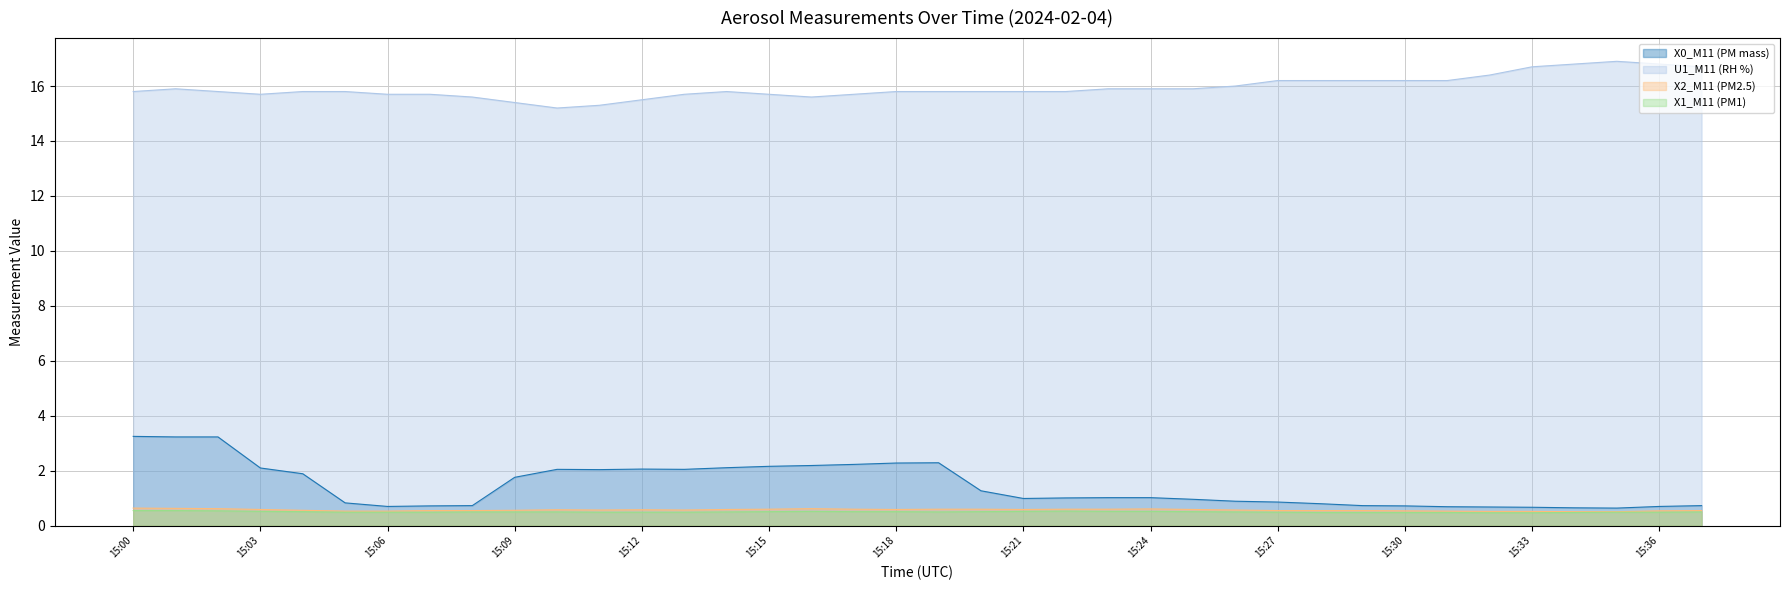

Reading right to left, what are all the values shown in this chart?

X0_M11 (PM mass): 15:37=0.7	15:36=0.7	15:35=0.6	15:34=0.7	15:33=0.7	15:32=0.7	15:31=0.7	15:30=0.7	15:29=0.7	15:28=0.8	15:27=0.9	15:26=0.9	15:25=1.0	15:24=1.0	15:23=1.0	15:22=1.0	15:21=1.0	15:20=1.3	15:19=2.3	15:18=2.3	15:17=2.2	15:16=2.2	15:15=2.2	15:14=2.1	15:13=2.0	15:12=2.1	15:11=2.0	15:10=2.0	15:09=1.8	15:08=0.7	15:07=0.7	15:06=0.7	15:05=0.8	15:04=1.9	15:03=2.1	15:02=3.2	15:01=3.2	15:00=3.2
U1_M11 (RH %): 15:37=16.7	15:36=16.8	15:35=16.9	15:34=16.8	15:33=16.7	15:32=16.4	15:31=16.2	15:30=16.2	15:29=16.2	15:28=16.2	15:27=16.2	15:26=16.0	15:25=15.9	15:24=15.9	15:23=15.9	15:22=15.8	15:21=15.8	15:20=15.8	15:19=15.8	15:18=15.8	15:17=15.7	15:16=15.6	15:15=15.7	15:14=15.8	15:13=15.7	15:12=15.5	15:11=15.3	15:10=15.2	15:09=15.4	15:08=15.6	15:07=15.7	15:06=15.7	15:05=15.8	15:04=15.8	15:03=15.7	15:02=15.8	15:01=15.9	15:00=15.8
X2_M11 (PM2.5): 15:37=0.6	15:36=0.5	15:35=0.5	15:34=0.5	15:33=0.5	15:32=0.5	15:31=0.5	15:30=0.5	15:29=0.6	15:28=0.6	15:27=0.6	15:26=0.6	15:25=0.6	15:24=0.6	15:23=0.6	15:22=0.6	15:21=0.6	15:20=0.6	15:19=0.6	15:18=0.6	15:17=0.6	15:16=0.6	15:15=0.6	15:14=0.6	15:13=0.6	15:12=0.6	15:11=0.6	15:10=0.6	15:09=0.6	15:08=0.6	15:07=0.6	15:06=0.5	15:05=0.5	15:04=0.6	15:03=0.6	15:02=0.6	15:01=0.6	15:00=0.6
X1_M11 (PM1): 15:37=0.5	15:36=0.5	15:35=0.5	15:34=0.5	15:33=0.5	15:32=0.5	15:31=0.5	15:30=0.5	15:29=0.5	15:28=0.5	15:27=0.5	15:26=0.5	15:25=0.5	15:24=0.5	15:23=0.5	15:22=0.5	15:21=0.5	15:20=0.5	15:19=0.5	15:18=0.5	15:17=0.5	15:16=0.5	15:15=0.5	15:14=0.5	15:13=0.5	15:12=0.5	15:11=0.5	15:10=0.5	15:09=0.5	15:08=0.5	15:07=0.5	15:06=0.5	15:05=0.5	15:04=0.5	15:03=0.5	15:02=0.5	15:01=0.6	15:00=0.6